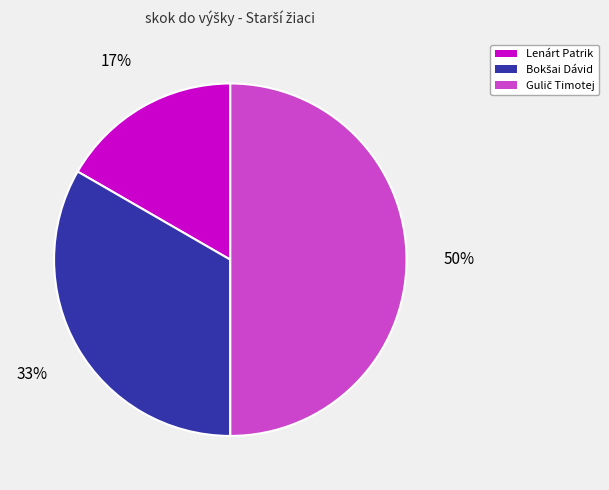

To the nearest percent, what percentage of the pie is Lenárt Patrik?

17%